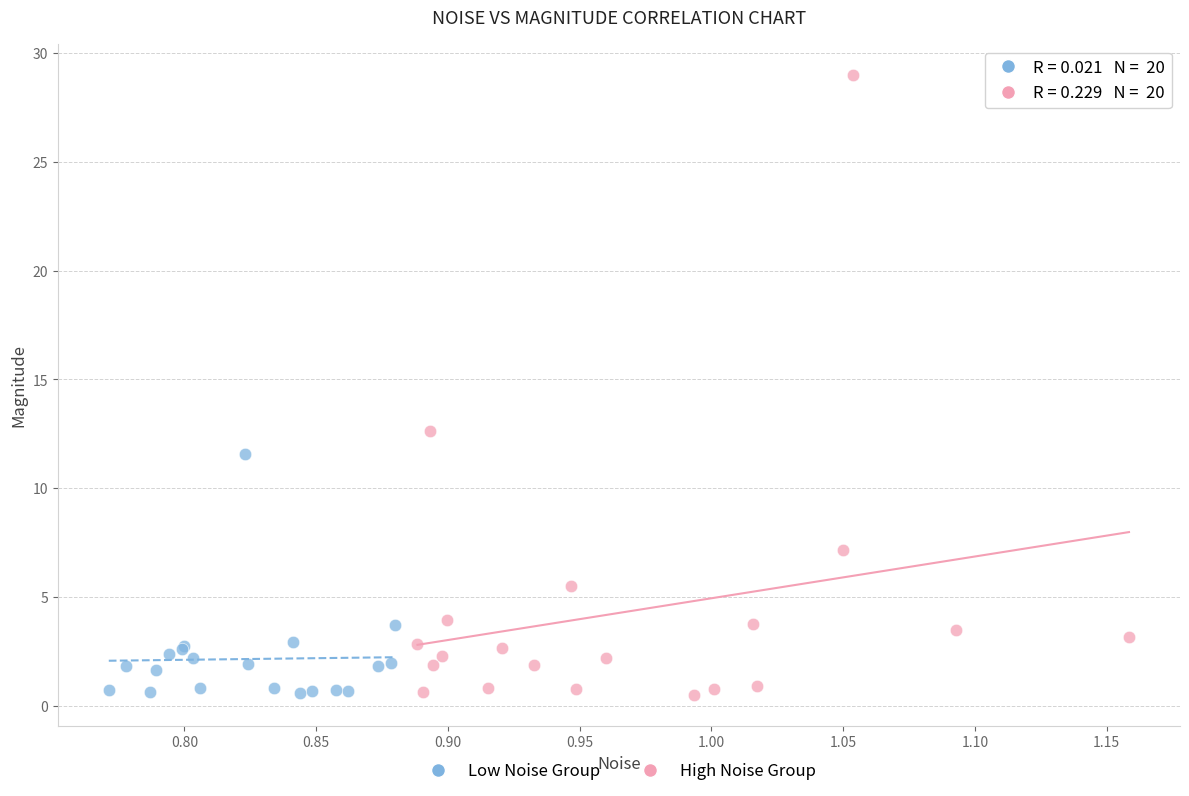

Which series reaches the maximum Y coordinate?

High Noise Group